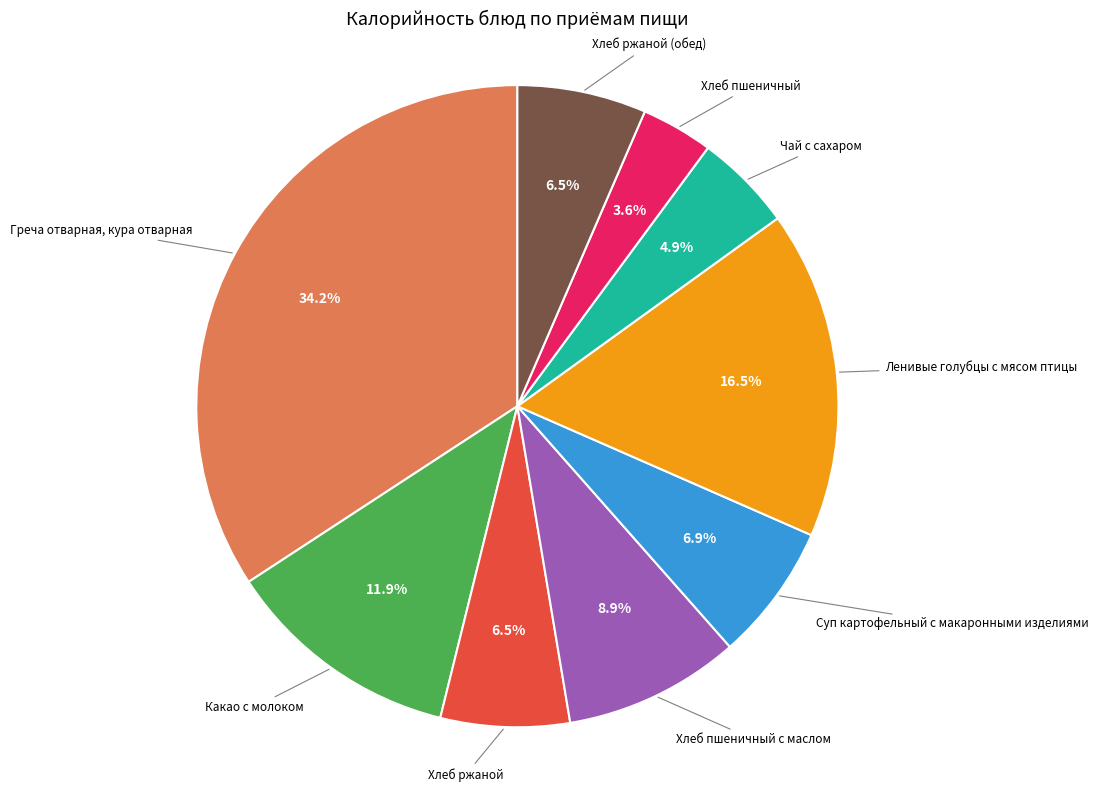

What is the largest slice in the pie chart?

Греча отварная, кура отварная